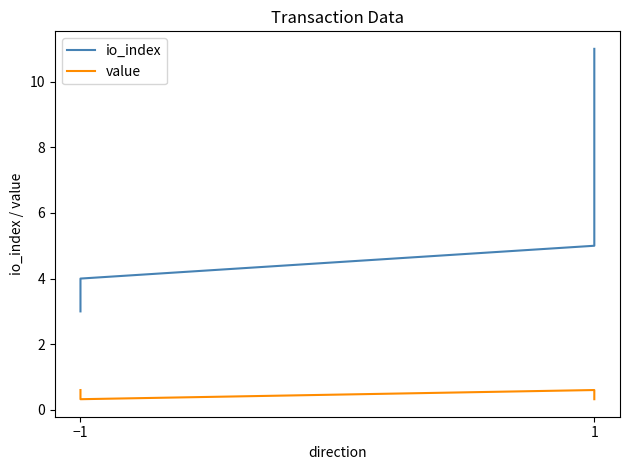

Count the io_index values in the range 4 to 11.

3